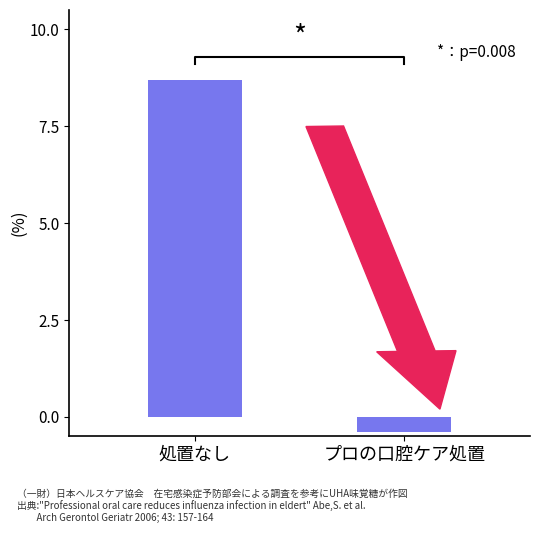

What is the label of the 1st bar from the right?

プロの口腔ケア処置